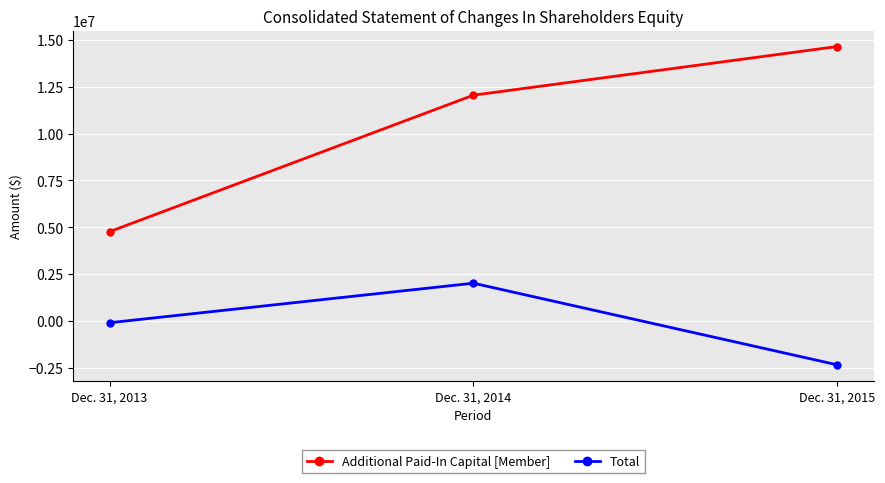

What is the minimum value for Total?

-2342390